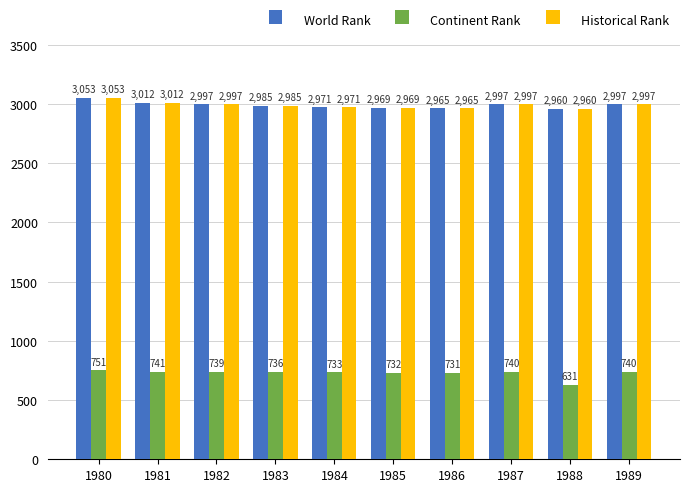

Which series has the largest range (max minus min)?

Continent Rank